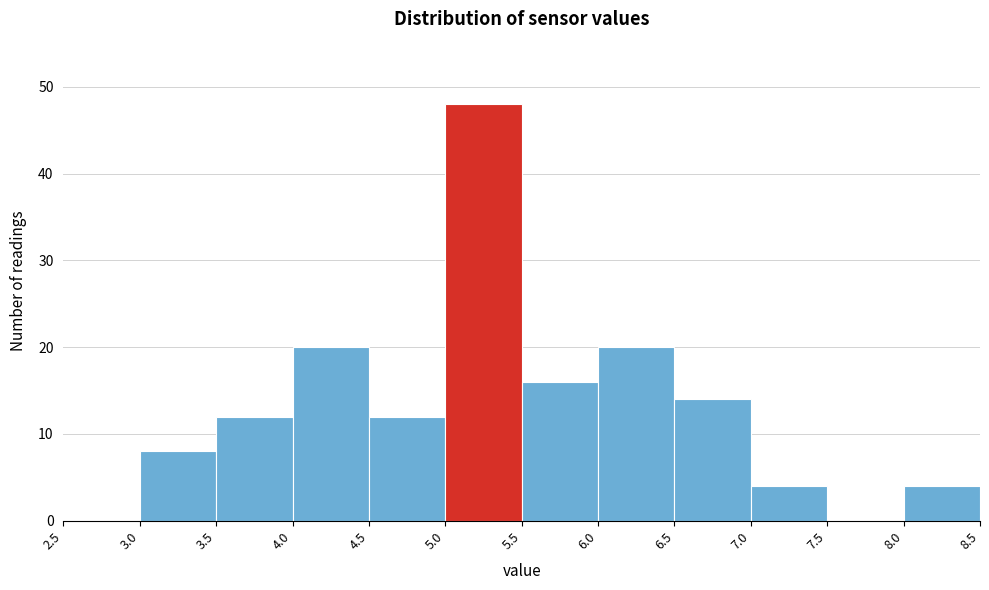

Over which range of the x-axis is the bar tallest?

5.0 to 5.5